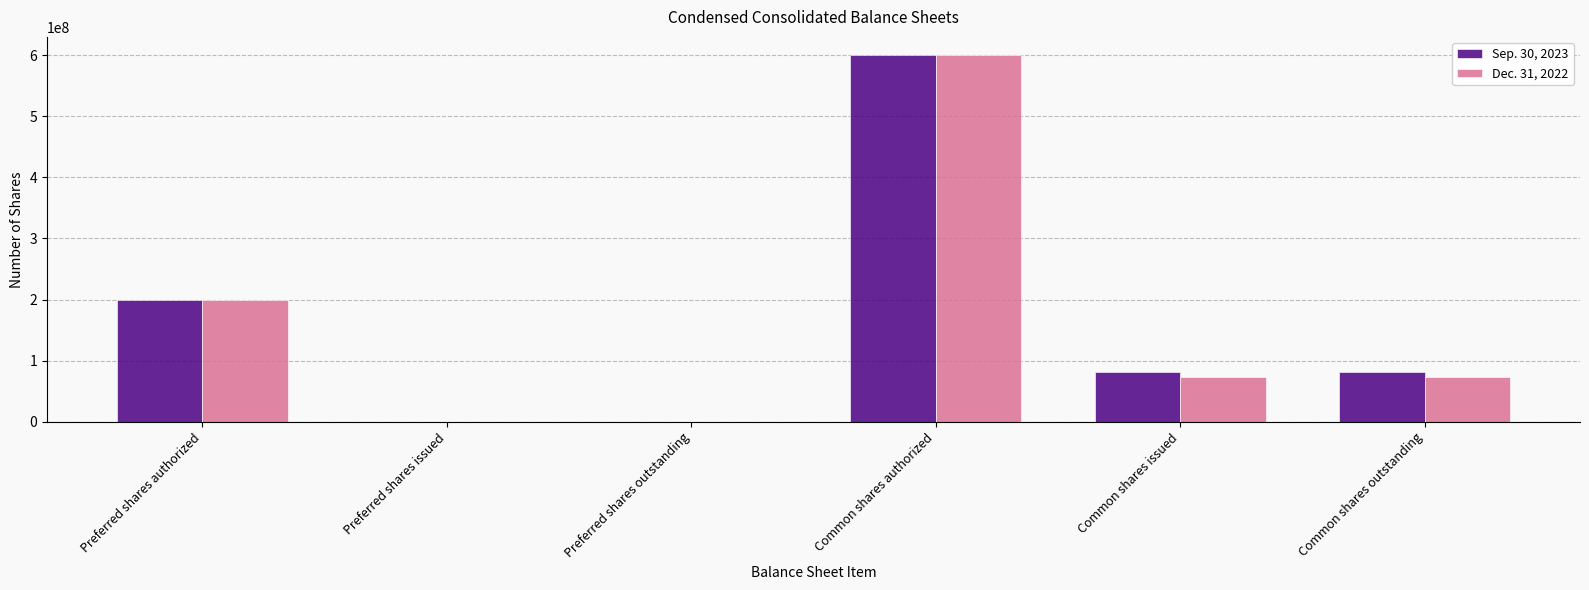

How many groups of bars are there?

6